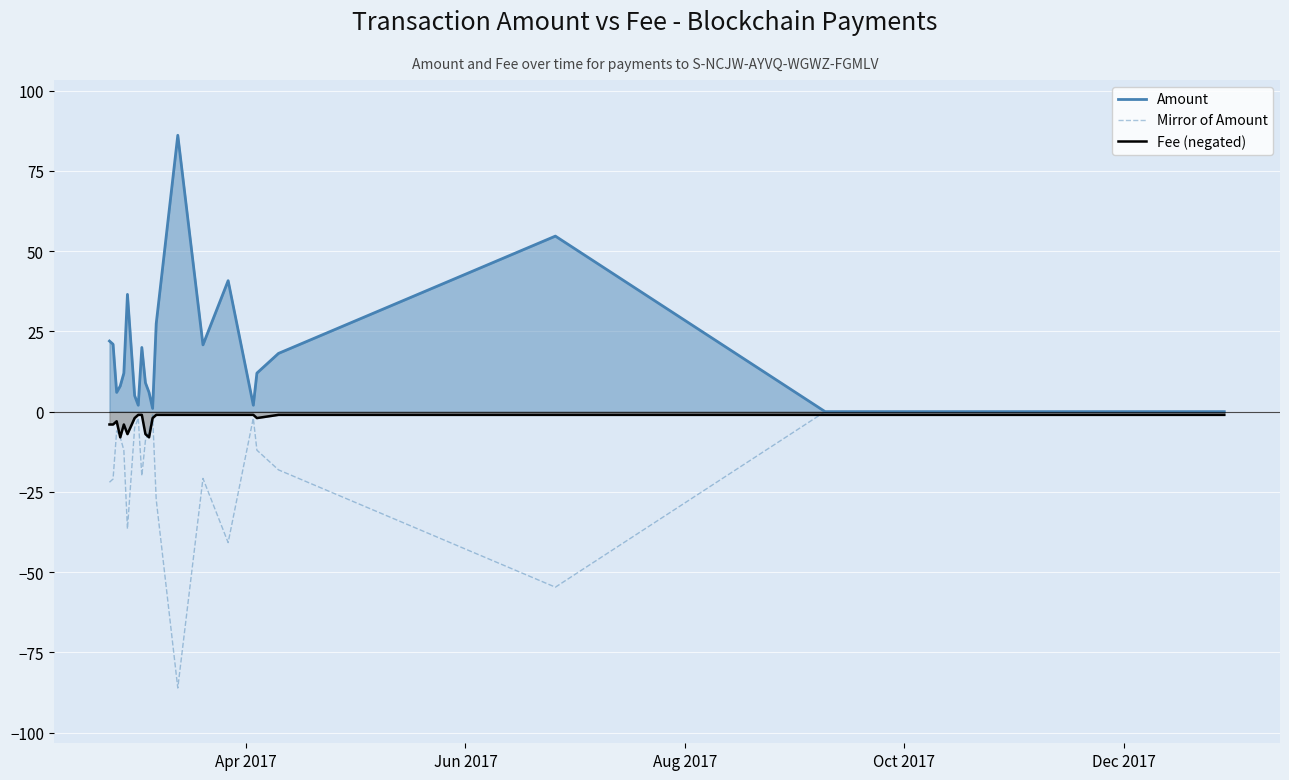

What is the minimum value for Mirror of Amount?

-86.1